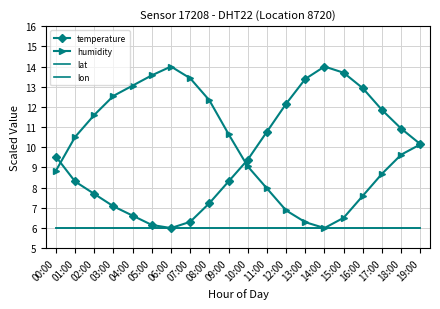

Reading left to right, what are all the values shown in this chart?

temperature: 00:00=9.5	01:00=8.3	02:00=7.7	03:00=7.1	04:00=6.6	05:00=6.2	06:00=6.0	07:00=6.3	08:00=7.2	09:00=8.3	10:00=9.4	11:00=10.8	12:00=12.2	13:00=13.4	14:00=14.0	15:00=13.7	16:00=12.9	17:00=11.8	18:00=10.9	19:00=10.2
humidity: 00:00=8.8	01:00=10.5	02:00=11.6	03:00=12.5	04:00=13.1	05:00=13.6	06:00=14.0	07:00=13.4	08:00=12.3	09:00=10.7	10:00=9.1	11:00=8.0	12:00=6.9	13:00=6.3	14:00=6.0	15:00=6.5	16:00=7.6	17:00=8.7	18:00=9.6	19:00=10.1
lat: 00:00=6.0	01:00=6.0	02:00=6.0	03:00=6.0	04:00=6.0	05:00=6.0	06:00=6.0	07:00=6.0	08:00=6.0	09:00=6.0	10:00=6.0	11:00=6.0	12:00=6.0	13:00=6.0	14:00=6.0	15:00=6.0	16:00=6.0	17:00=6.0	18:00=6.0	19:00=6.0
lon: 00:00=6.0	01:00=6.0	02:00=6.0	03:00=6.0	04:00=6.0	05:00=6.0	06:00=6.0	07:00=6.0	08:00=6.0	09:00=6.0	10:00=6.0	11:00=6.0	12:00=6.0	13:00=6.0	14:00=6.0	15:00=6.0	16:00=6.0	17:00=6.0	18:00=6.0	19:00=6.0